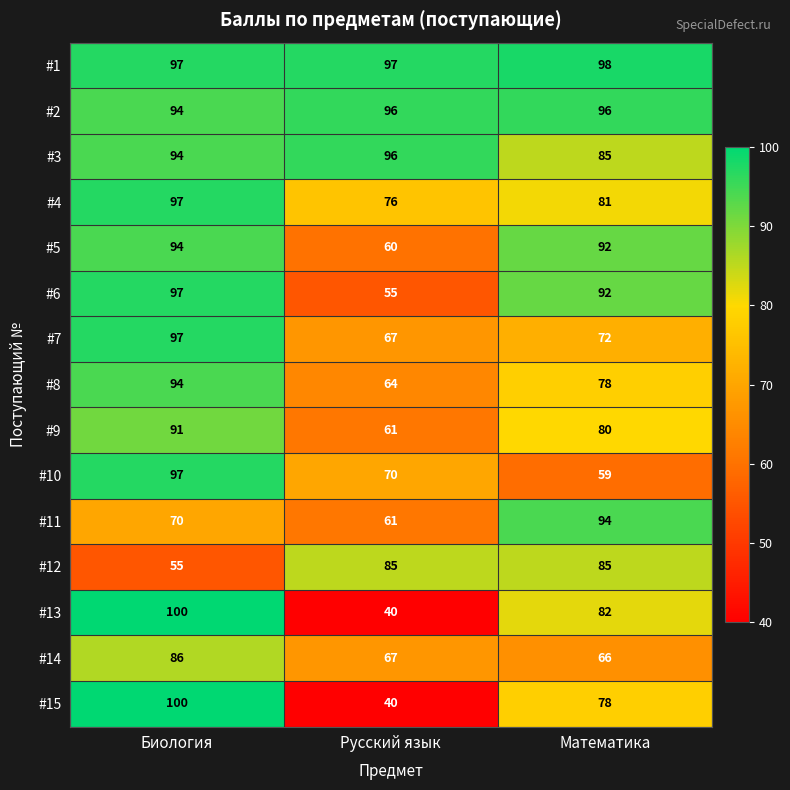

Which series changed the most between Биология and Математика?

#10